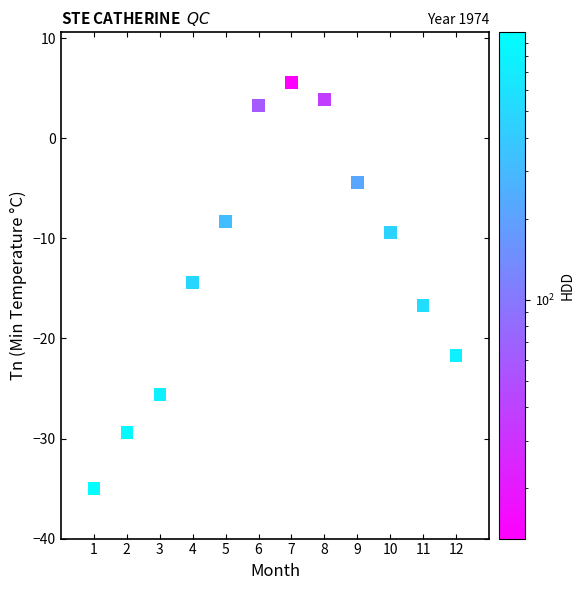

What is the average Y value?

-12.7